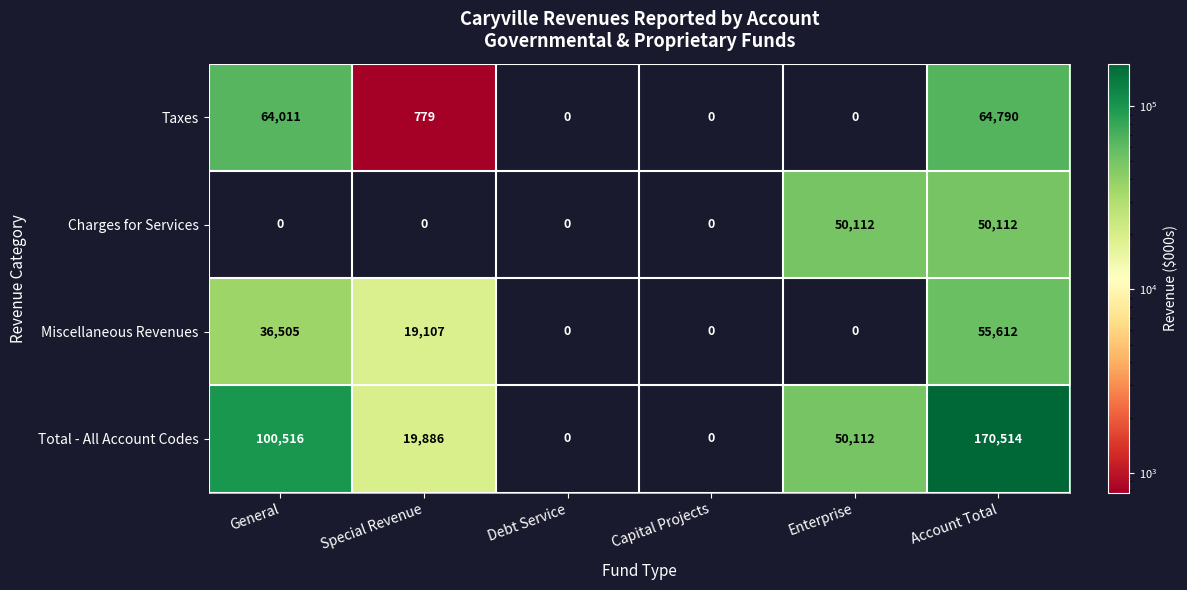

At which category is the sum across all series the highest?

Account Total